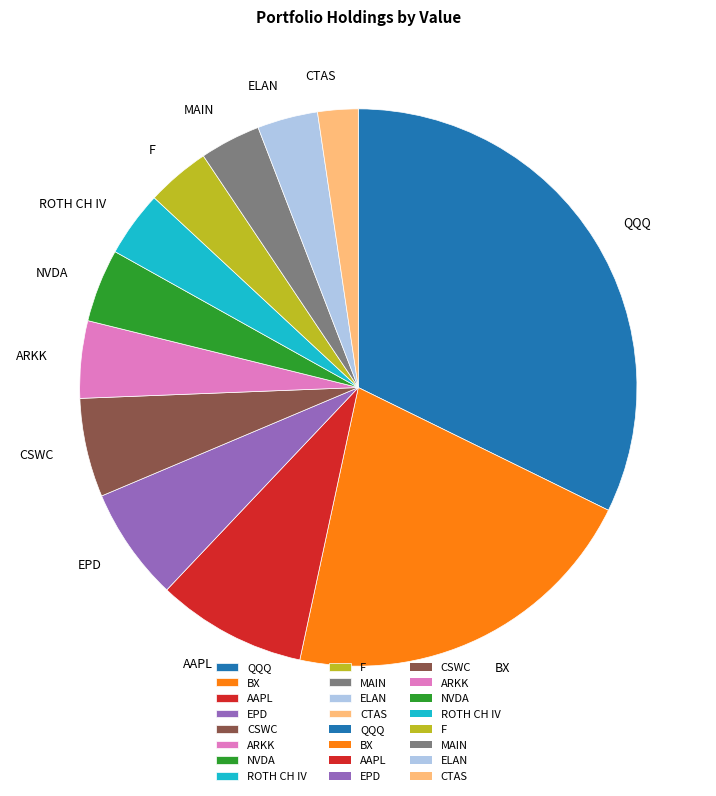

Combined, do ARKK and F account for over 50%?

No